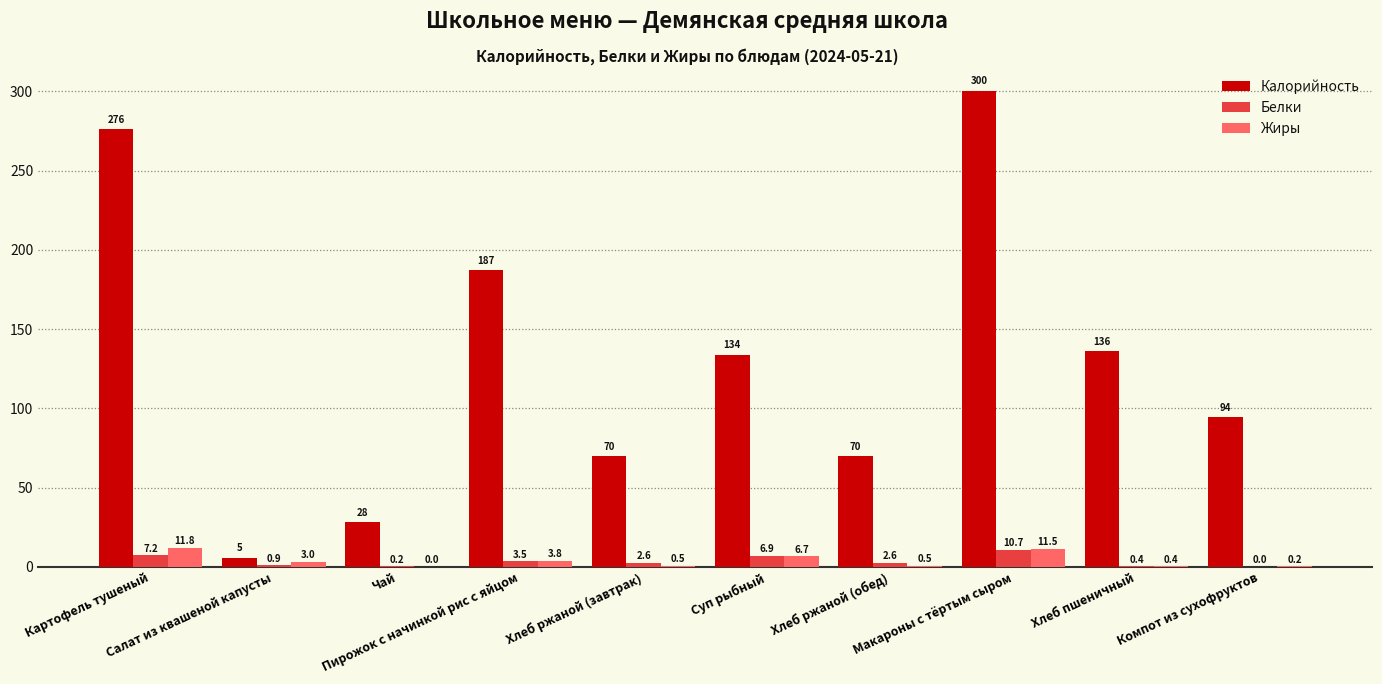

What is the spread (max minus min) of values at Компот из сухофруктов?

94.2